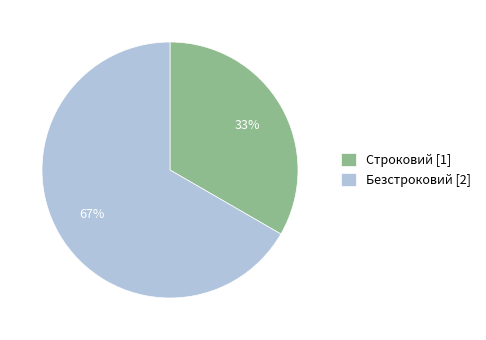

Is it true that Строковий is 23% of the pie?

False